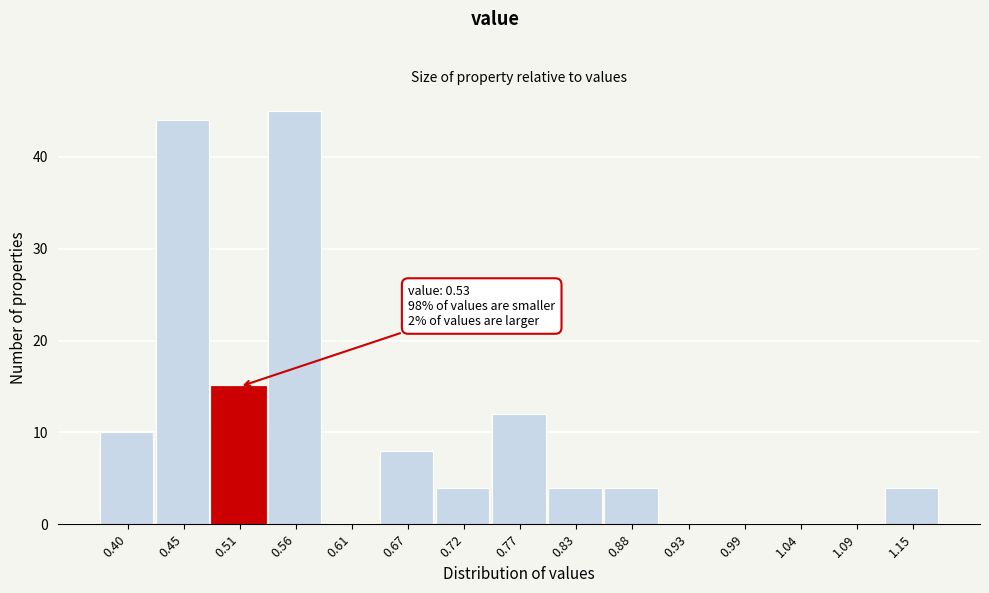

Reading left to right, what are all the values shown in this chart?

0.40=10	0.45=44	0.51=15	0.56=45	0.61=0	0.67=8	0.72=4	0.77=12	0.83=4	0.88=4	0.93=0	0.99=0	1.04=0	1.09=0	1.15=4